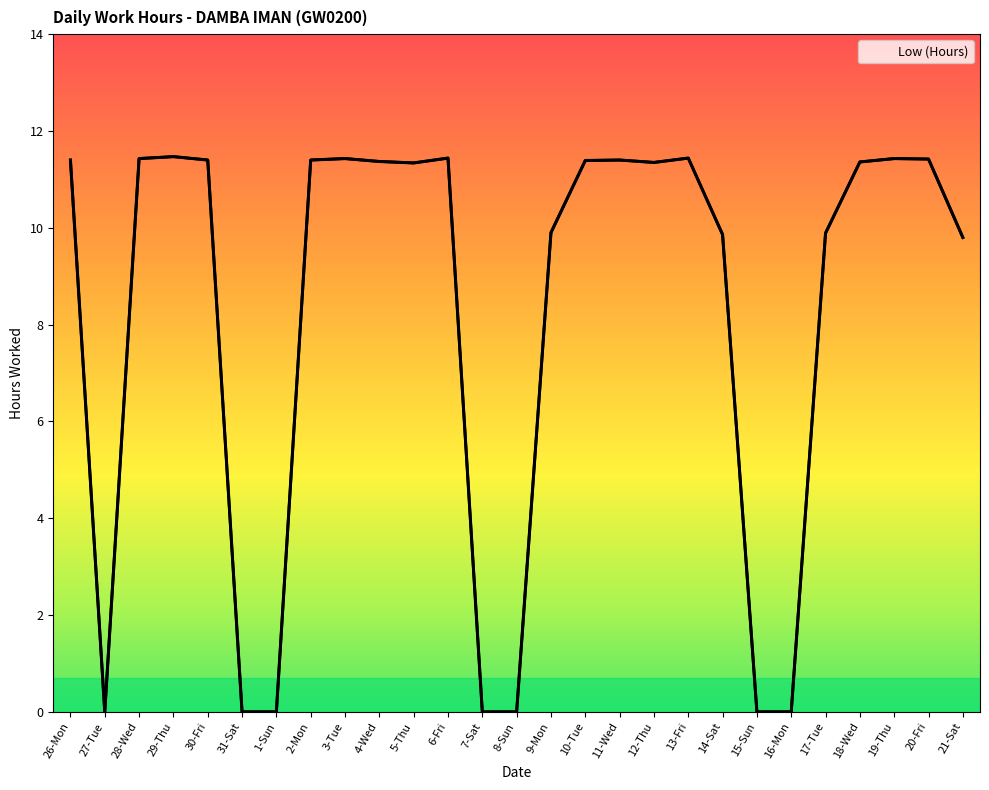

What is the greatest value displayed?

11.5